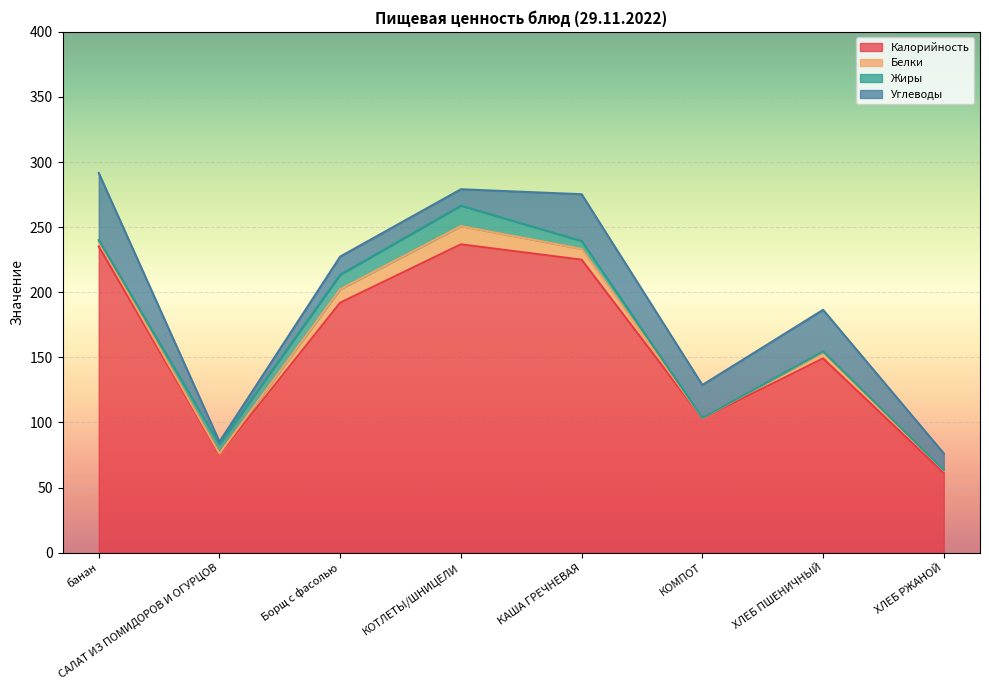

At КОМПОТ, list the series in order from smallest to largest.

Белки, Жиры, Углеводы, Калорийность